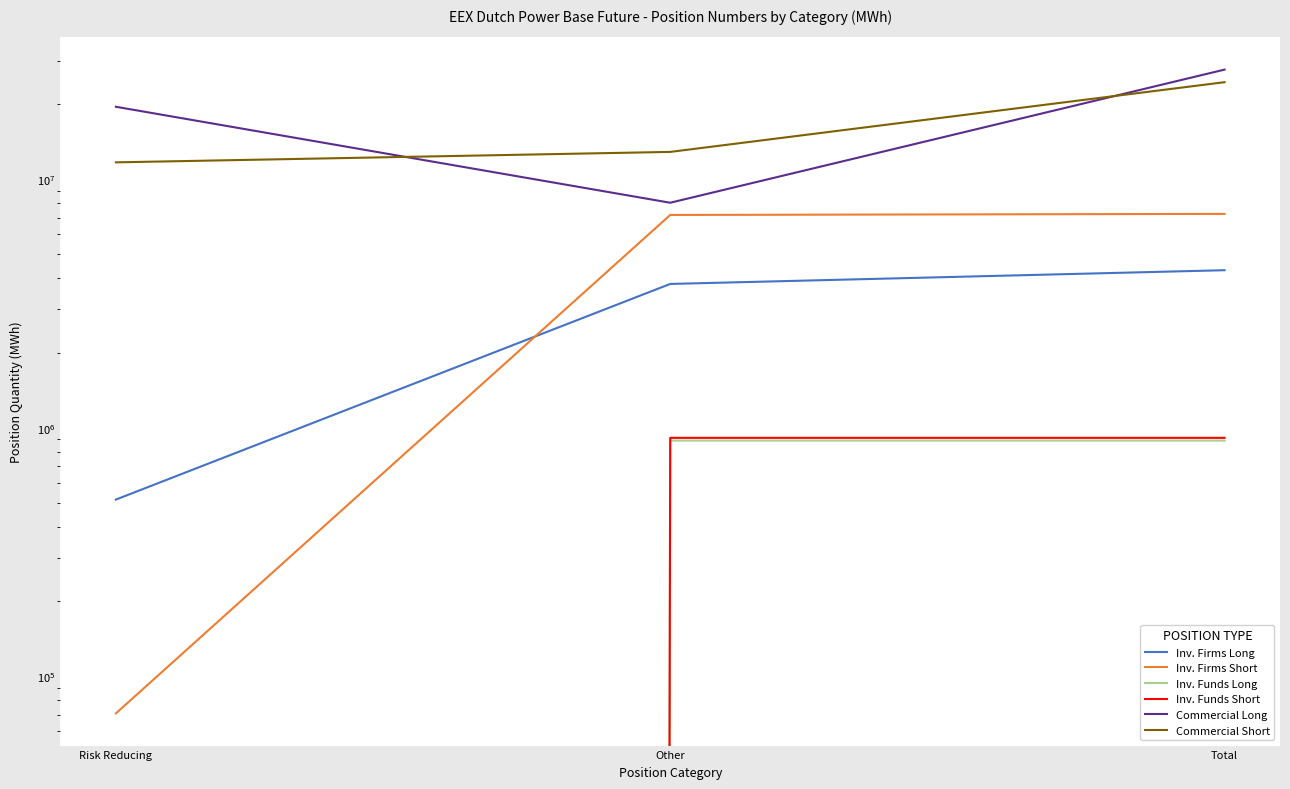

How many data points does each series have?

3